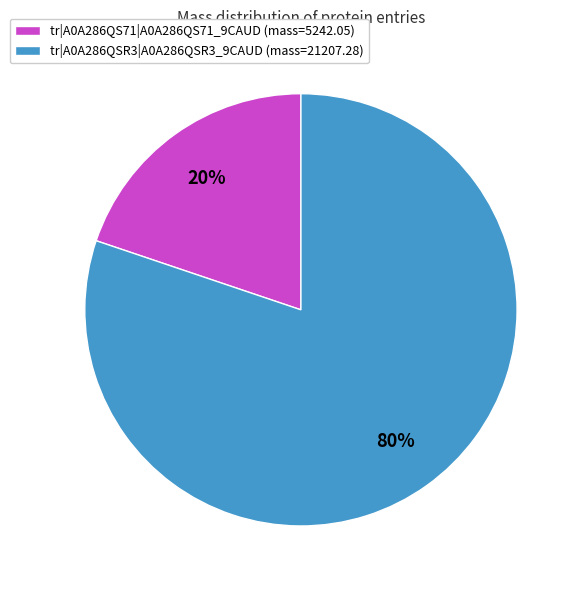

To the nearest percent, what is the combined percentage of tr|A0A286QS71|A0A286QS71_9CAUD and tr|A0A286QSR3|A0A286QSR3_9CAUD?

100%